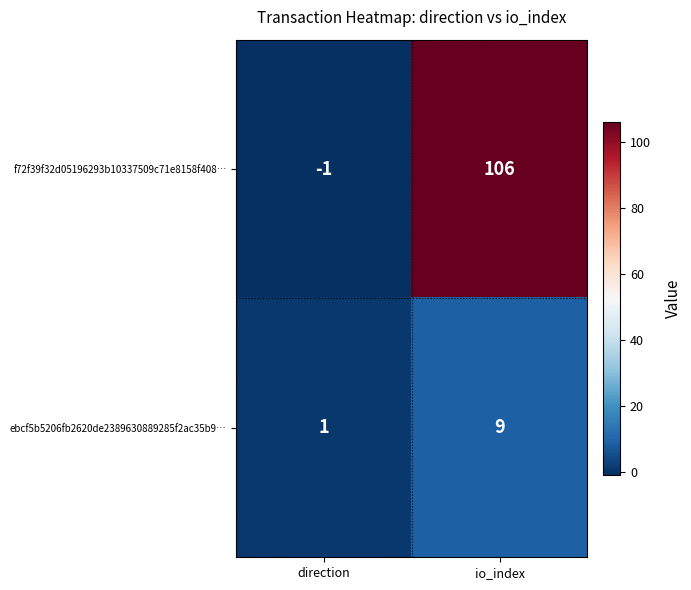

Reading right to left, list all the values displayed in this chart.

f72f39f32d05196293b10337509c71e8158f408…: io_index=106	direction=-1
ebcf5b5206fb2620de2389630889285f2ac35b9…: io_index=9	direction=1